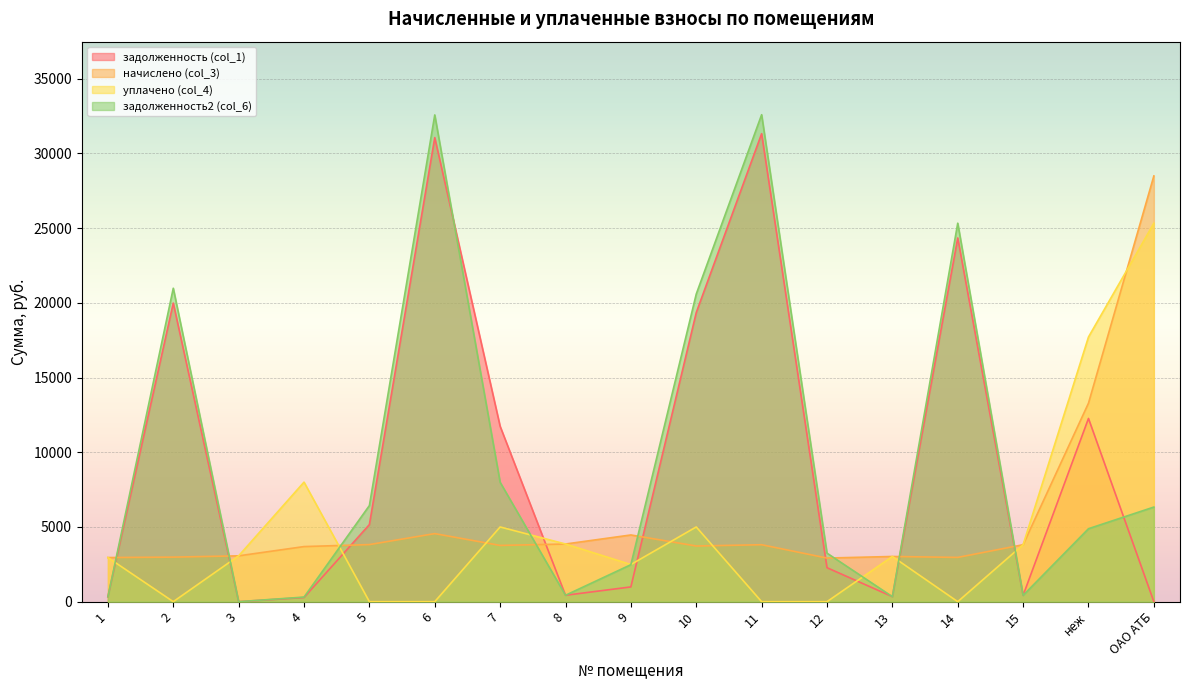

At 9, list the series in order from largest to smallest.

начислено (col_3), уплачено (col_4), задолженность2 (col_6), задолженность (col_1)